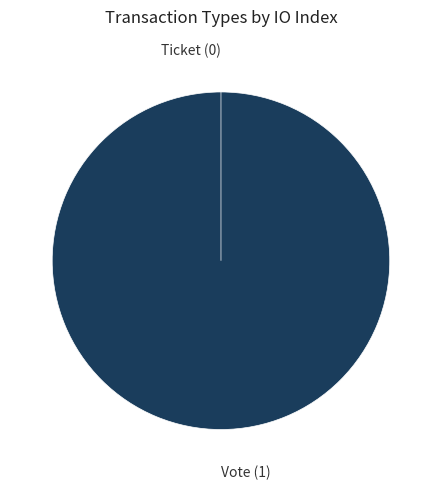

To the nearest percent, what portion does Vote represent?

100%